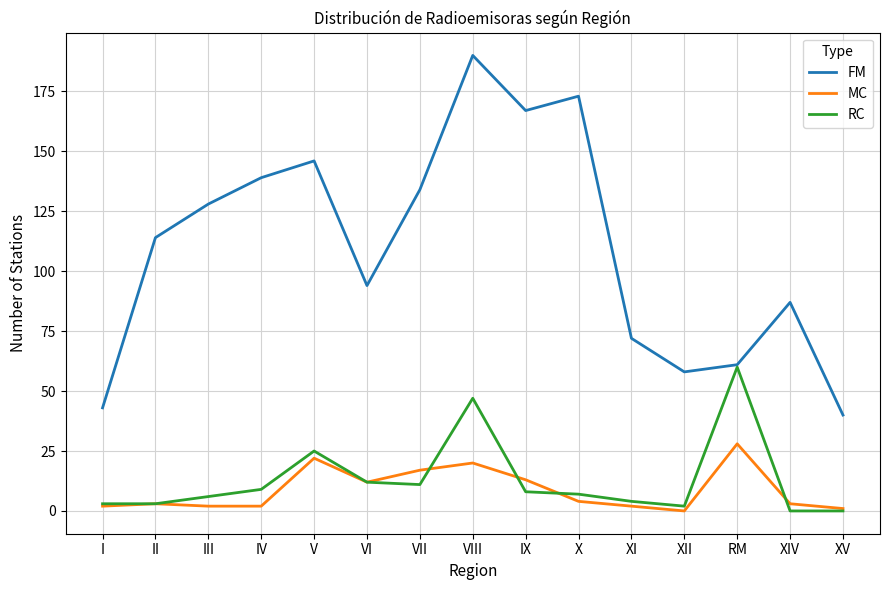

The value of RC at RM is 32. True or false?

False